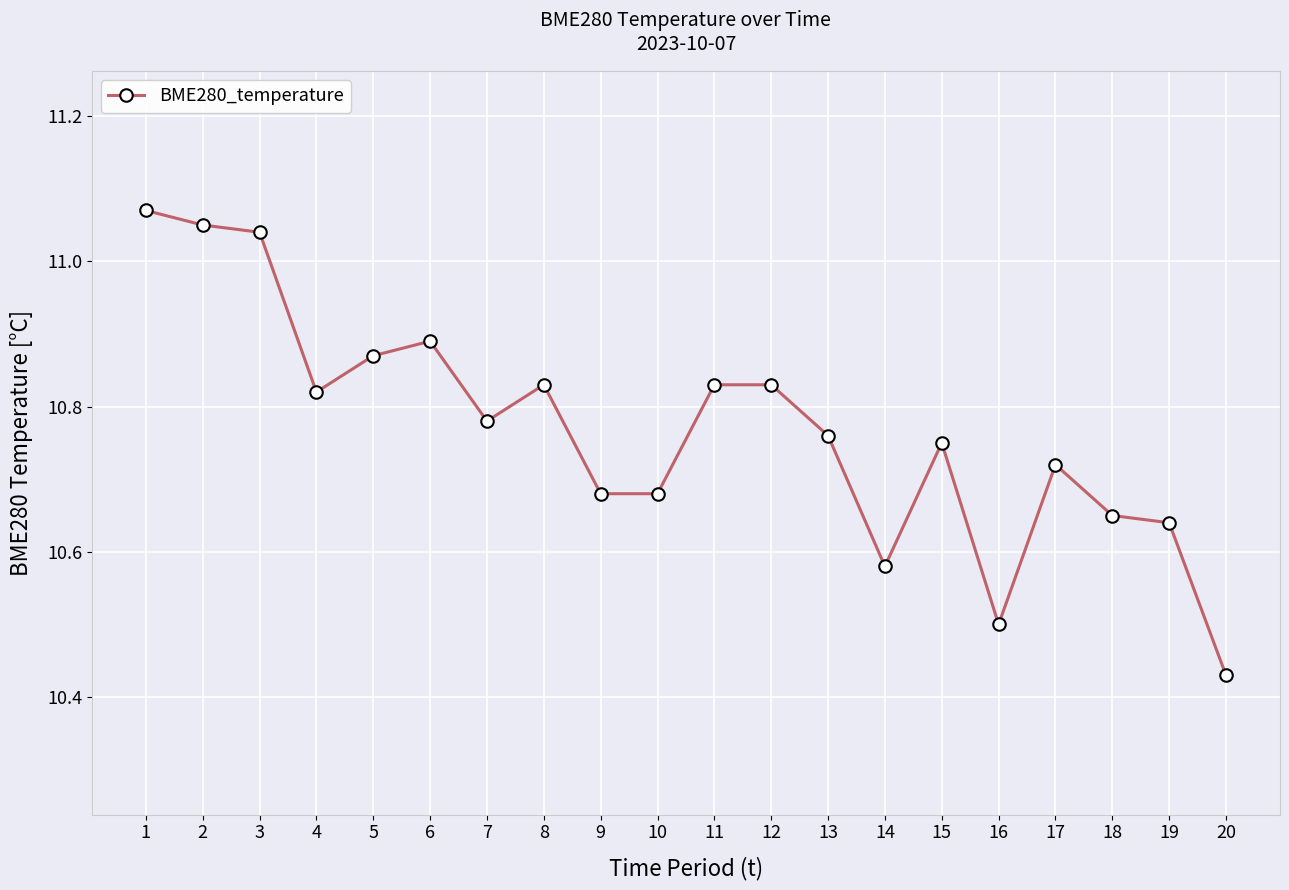

What is the sum of all values?

215.4